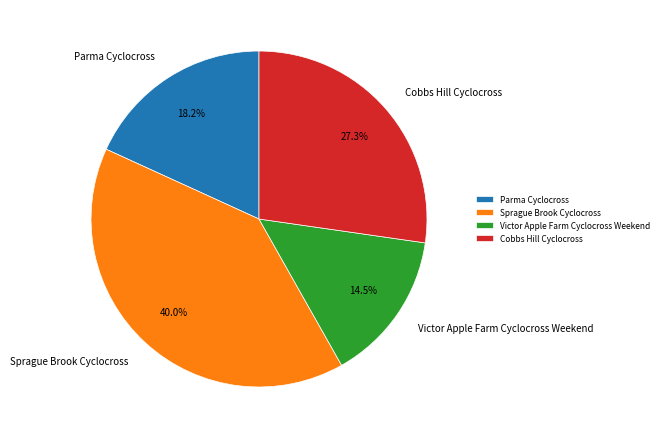

What percentage is the Cobbs Hill Cyclocross slice, to the nearest percent?

27%